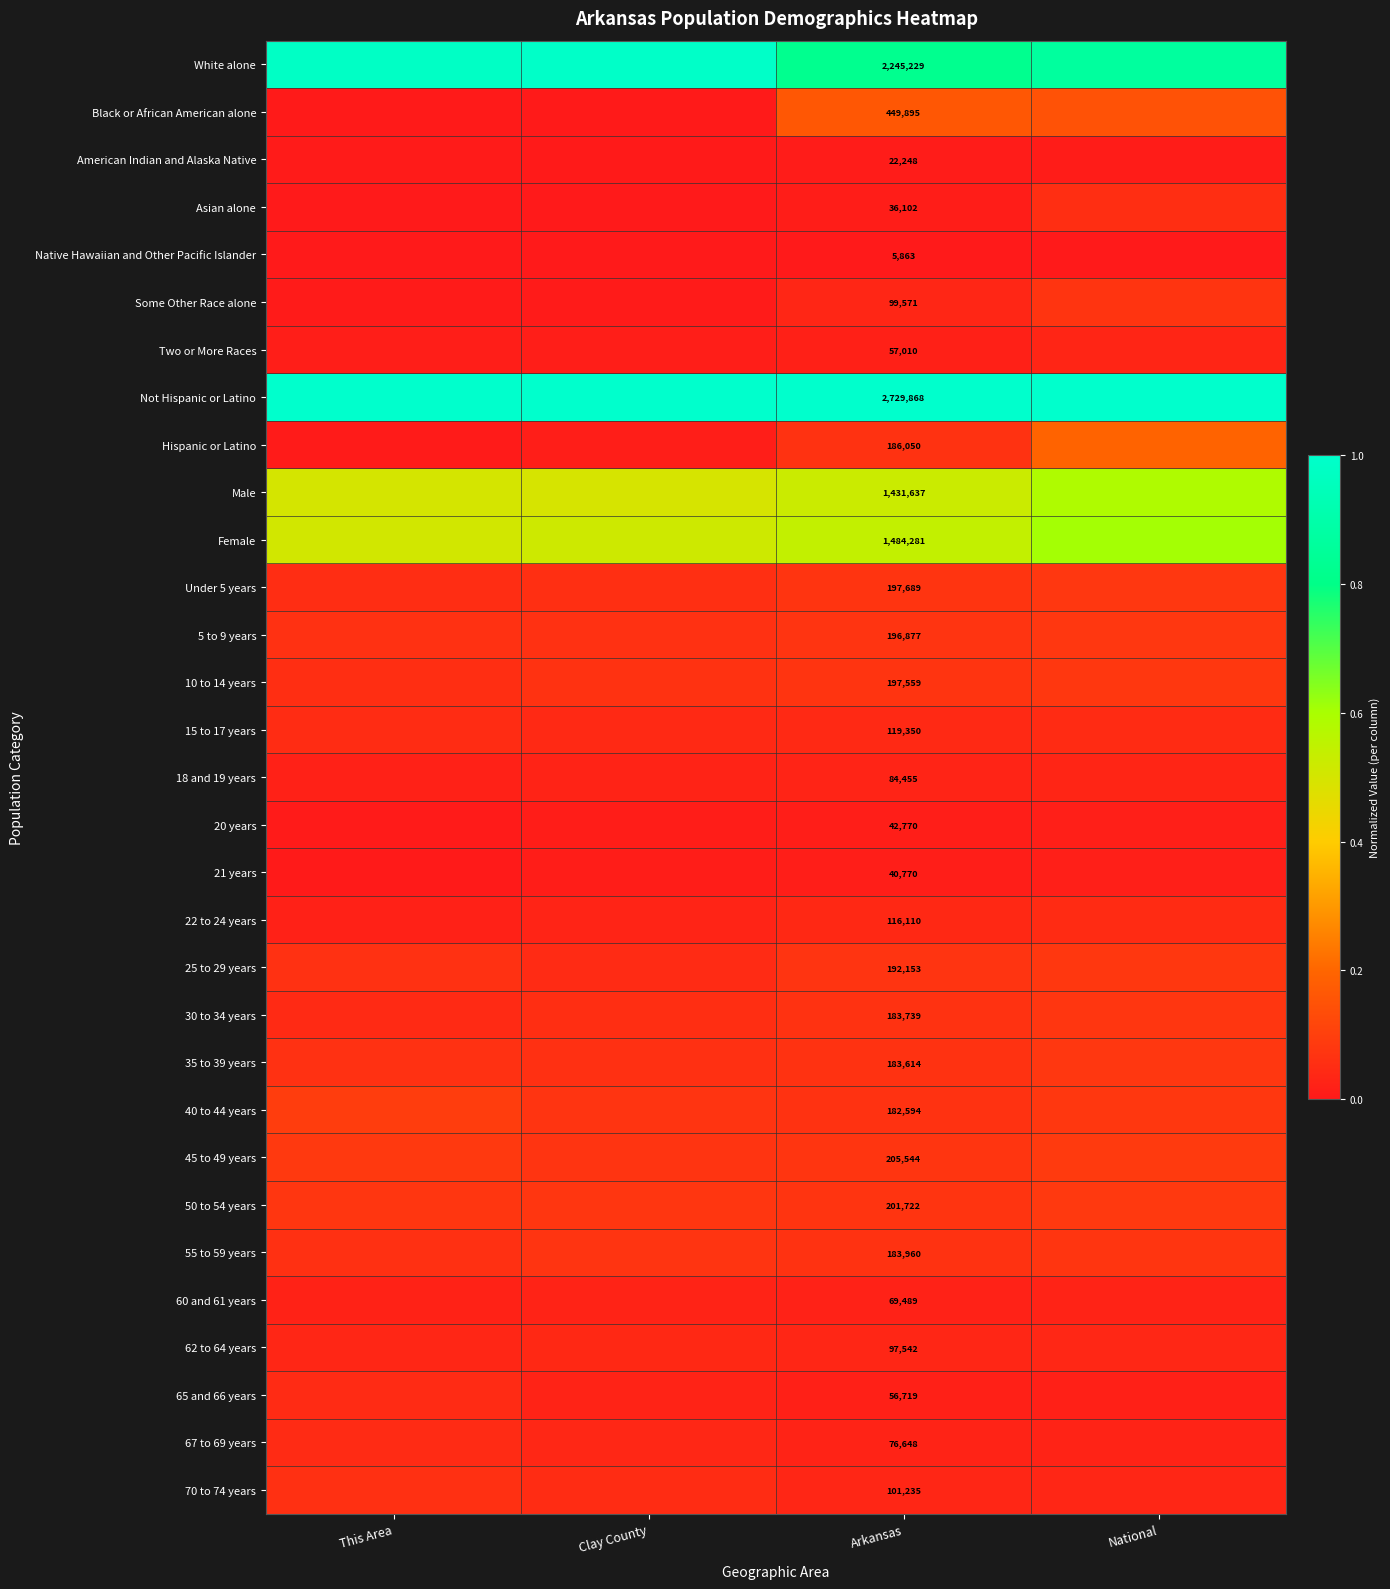

What is the maximum value shown in the chart?

1.0